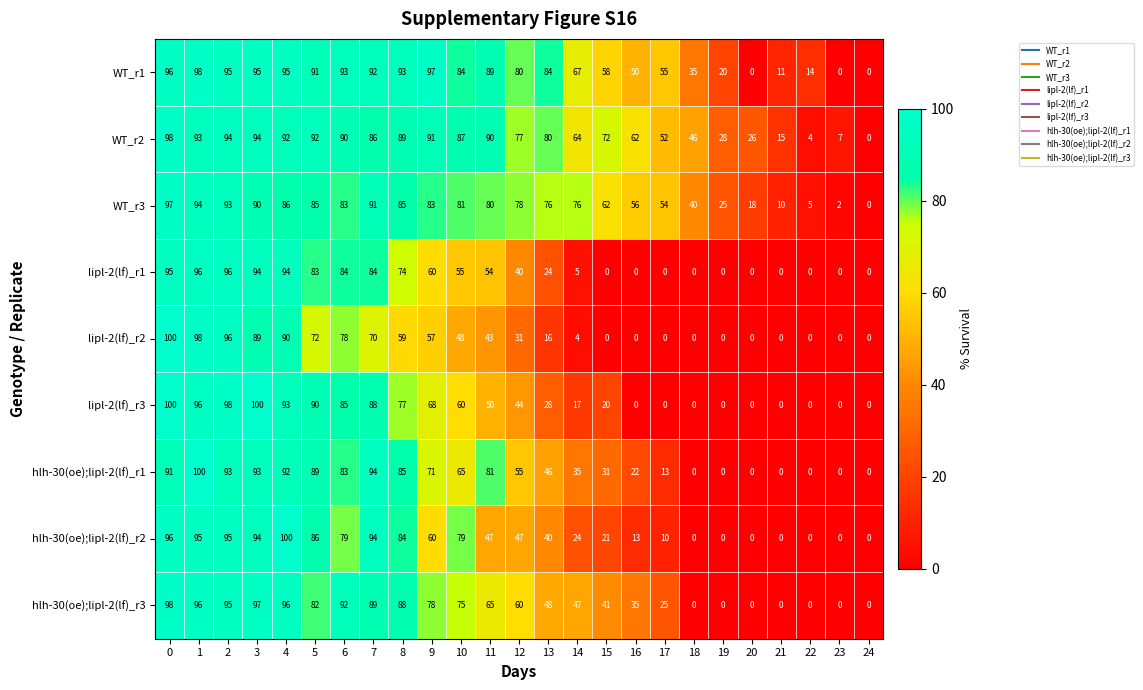

What is the difference between the highest and lowest values at 18?

46